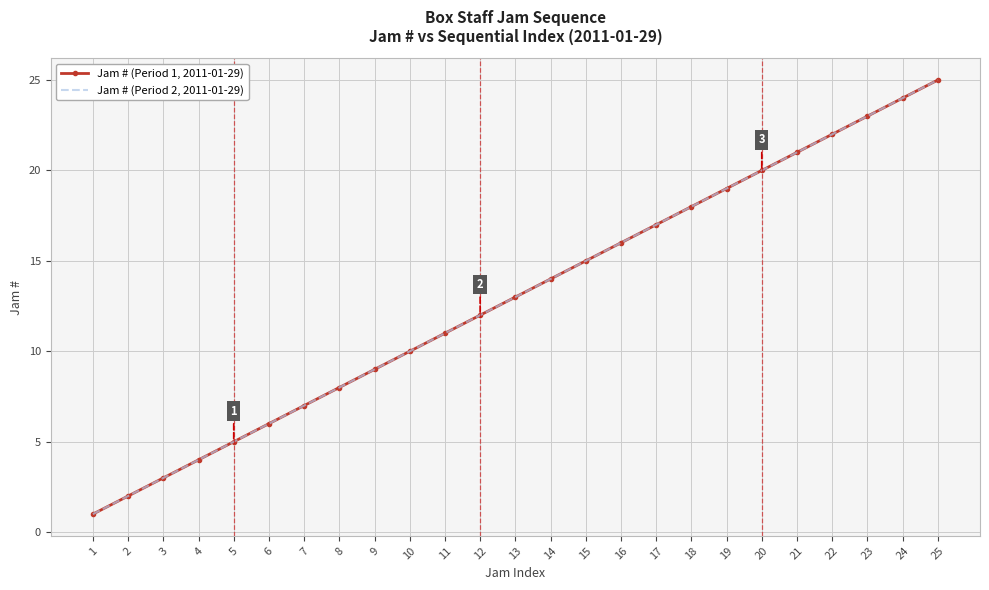

What is the approximate value of Jam # (Period 1, 2011-01-29) at 19, to the nearest 5?

20